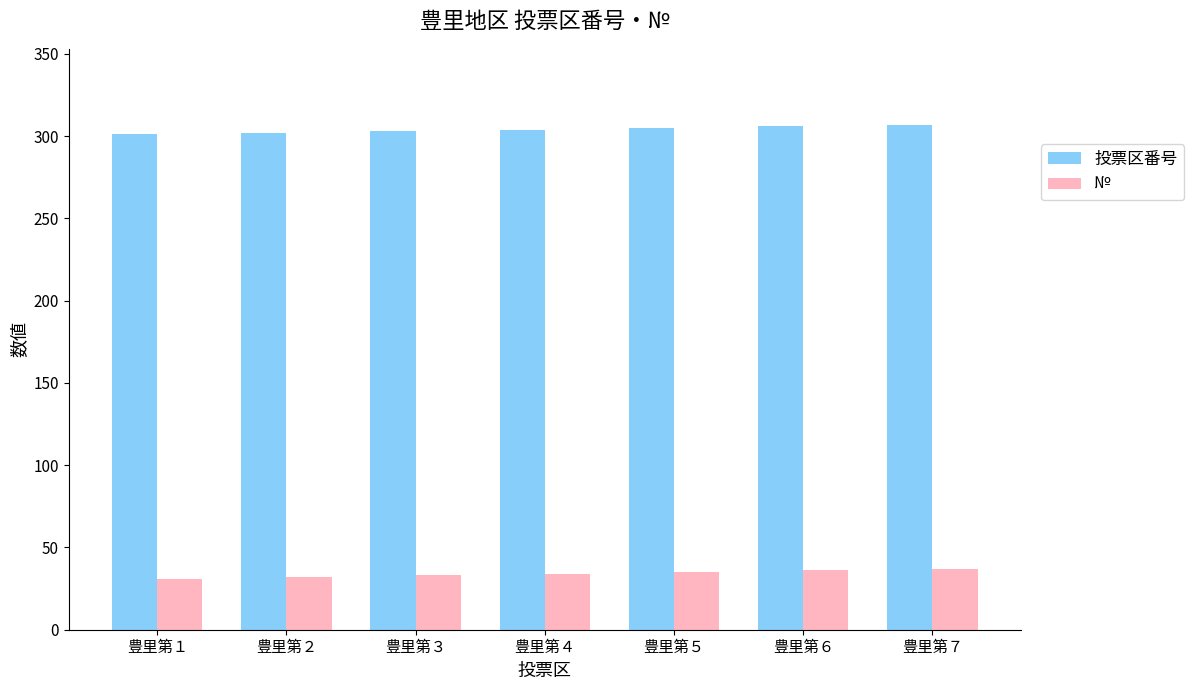

What is the value of the № bar at the 3rd from the left?

33